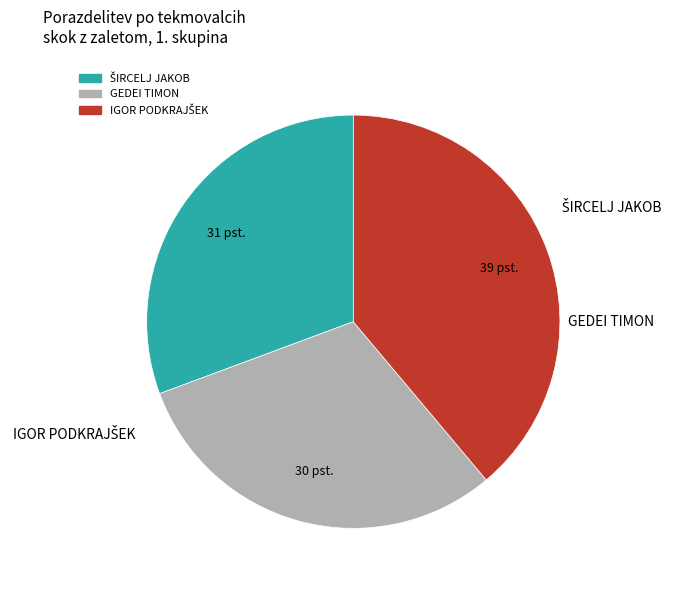

Does any single category account for the majority?

No